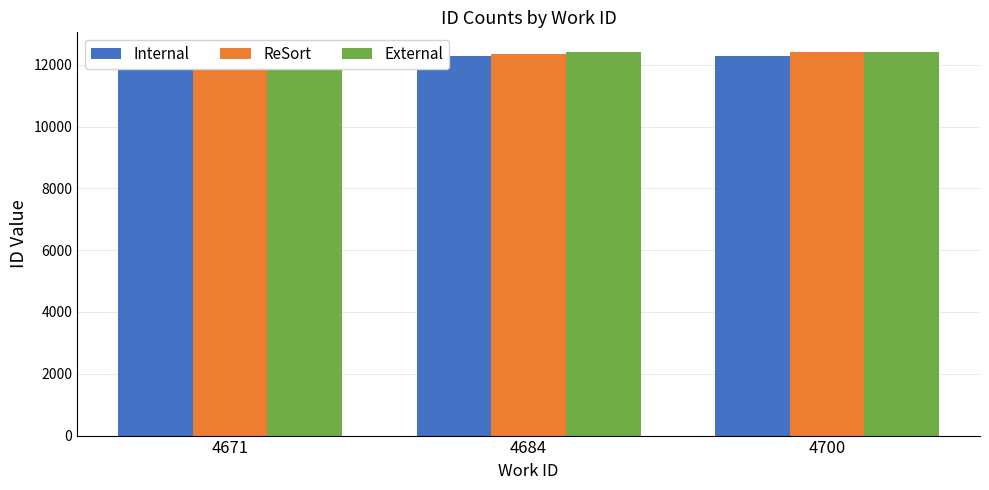

At which category does the chart reach its peak across all series?

4700